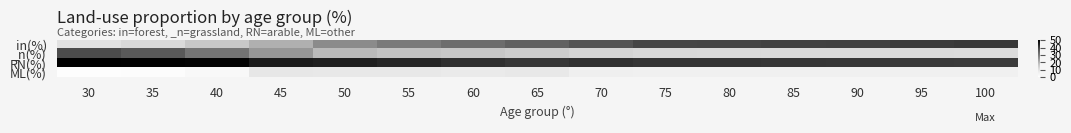

Rank the series at 80 from lowest to highest value.

ML(%), _n(%), in(%), RN(%)